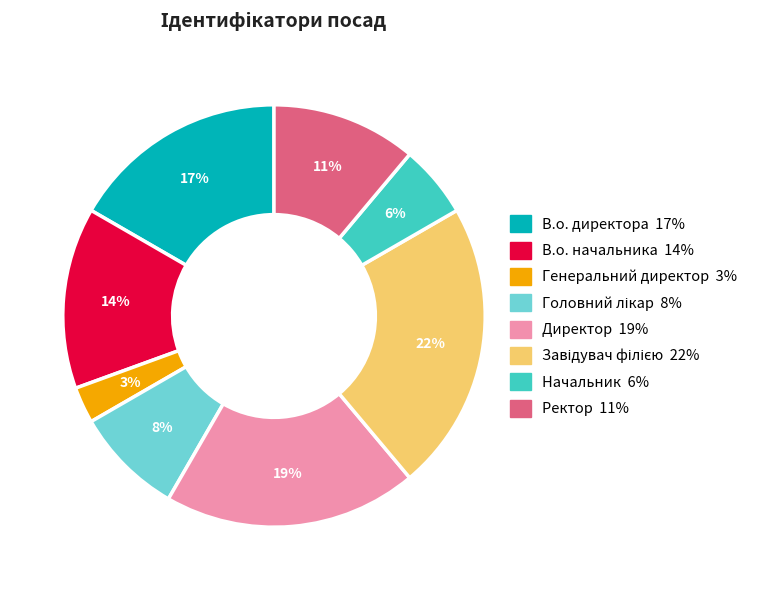

What percentage is the Директор slice, to the nearest percent?

19%